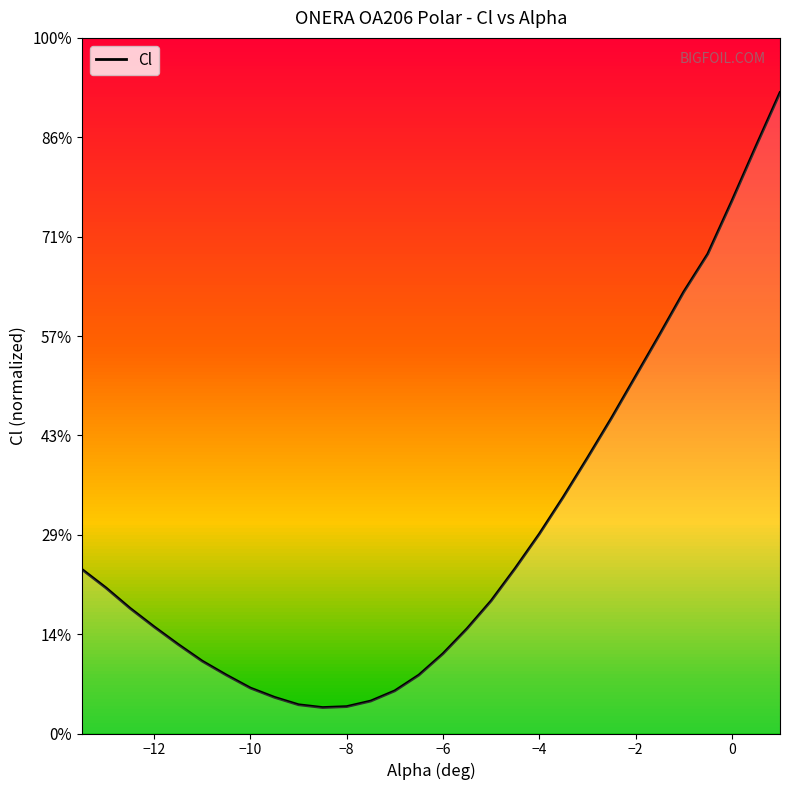

The chart shows a value of 0.0 at 28. True or false?

False